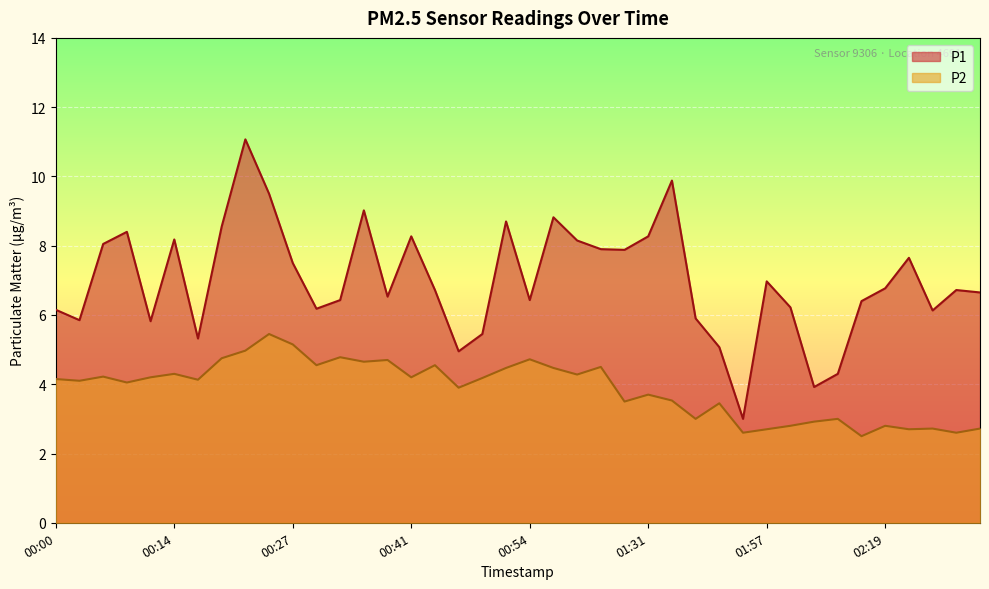

How many lines are shown in the chart?

2